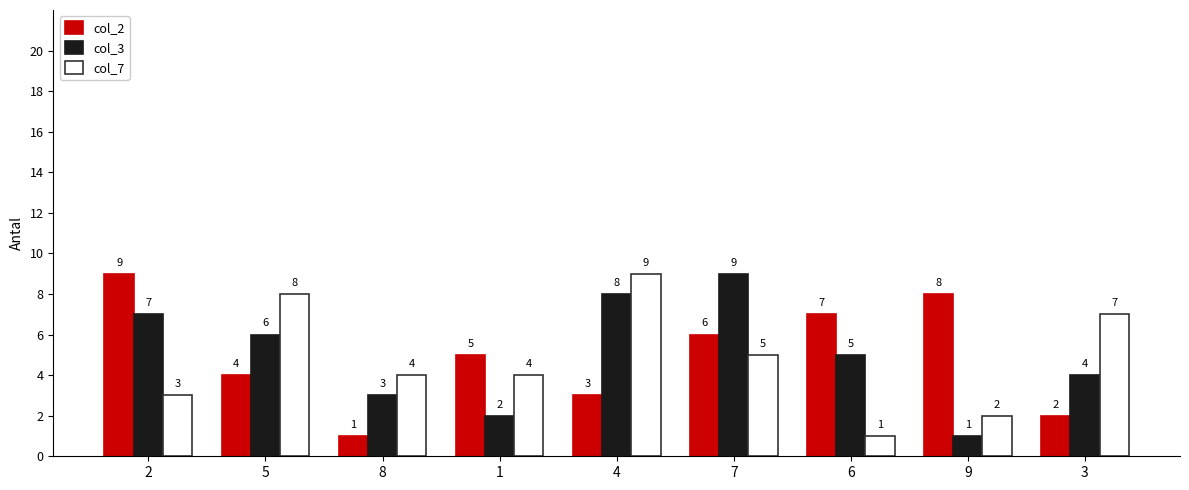

At how many categories does at least one series exceed 2?

9